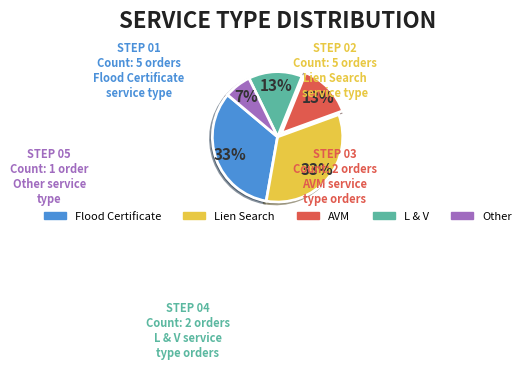

To the nearest percent, what is the average slice percentage?

20%